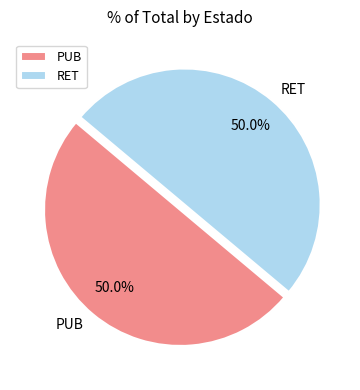

Is it true that PUB is 50% of the pie?

True